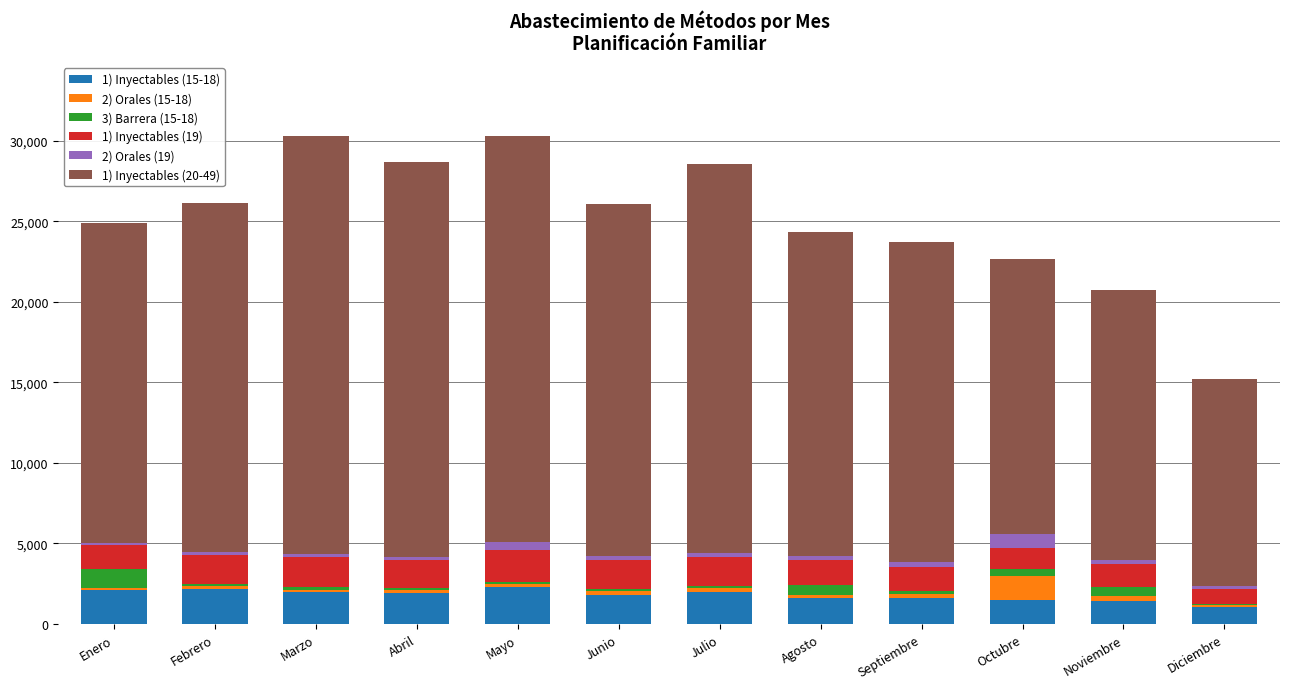

True or false: 1) Inyectables (15-18) has a value of 2195 at Febrero.

True